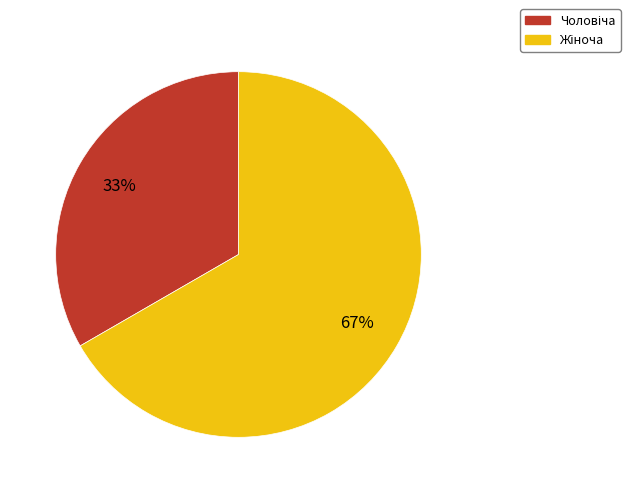

How many slices are in this pie chart?

2